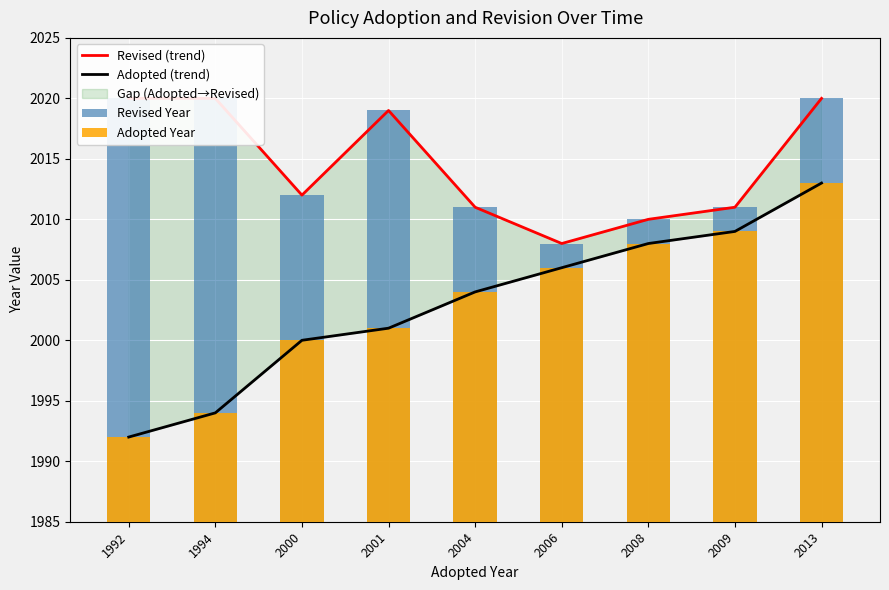

What is the difference between the maximum and minimum values in the Revised Year series?

12